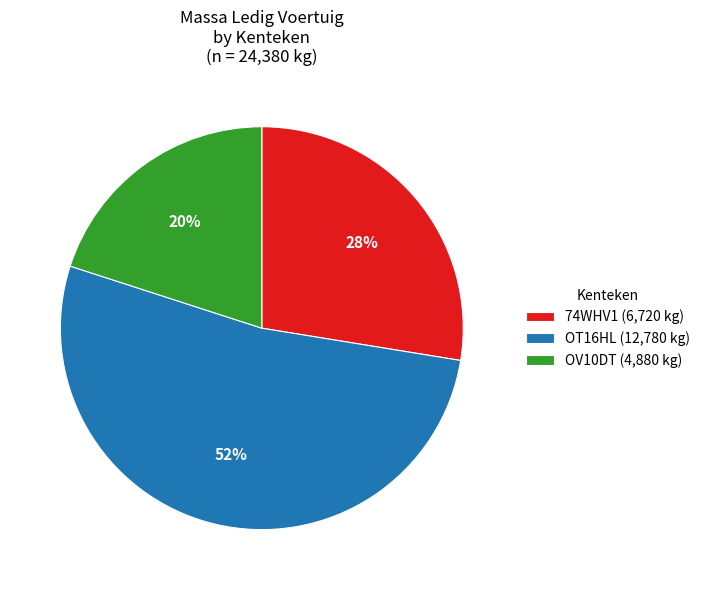

How many slices are in this pie chart?

3